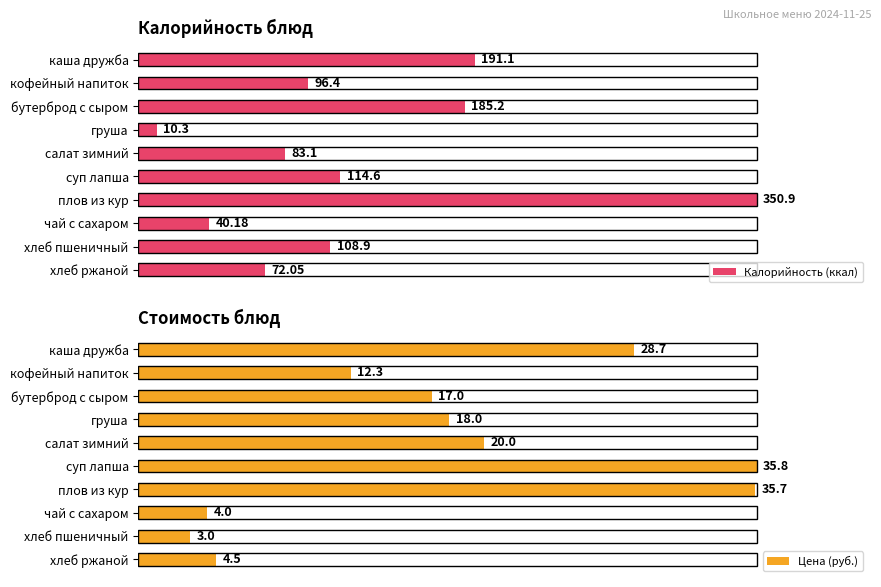

Which series has the largest total across all categories?

Цена (руб.)